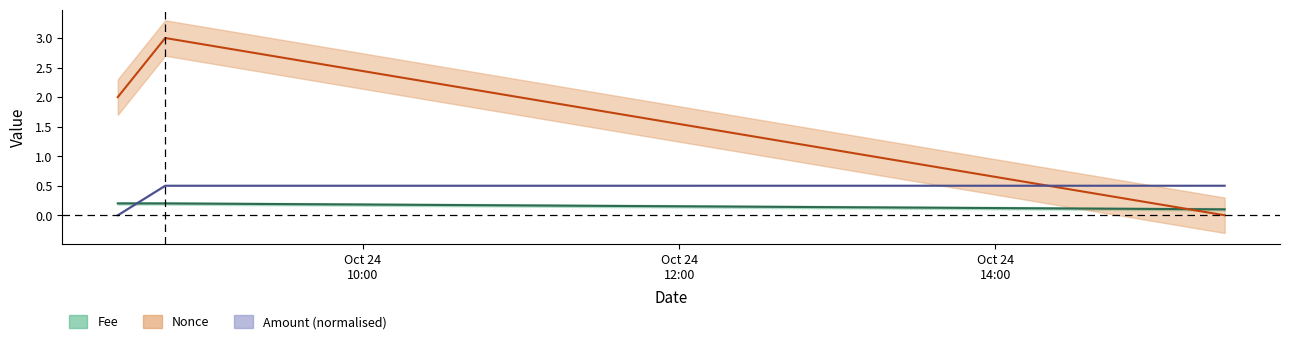

Reading left to right, transcribe all the data shown in this chart.

Fee: 0.2	0.2	0.1
Amount: 0.0	0.5	0.5
Nonce: 2.0	3.0	0.0